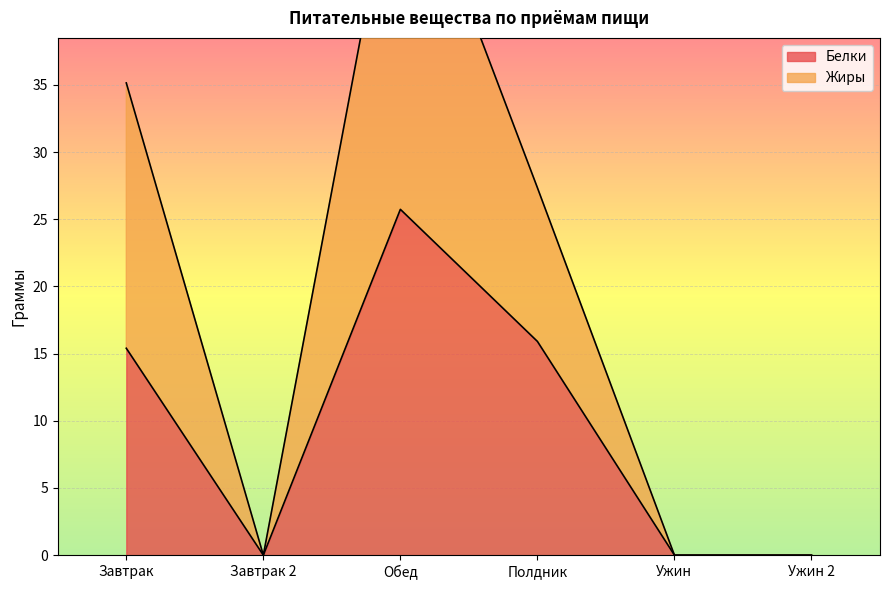

What is the sum of the Жиры values at Полдник and Ужин 2?

27.4